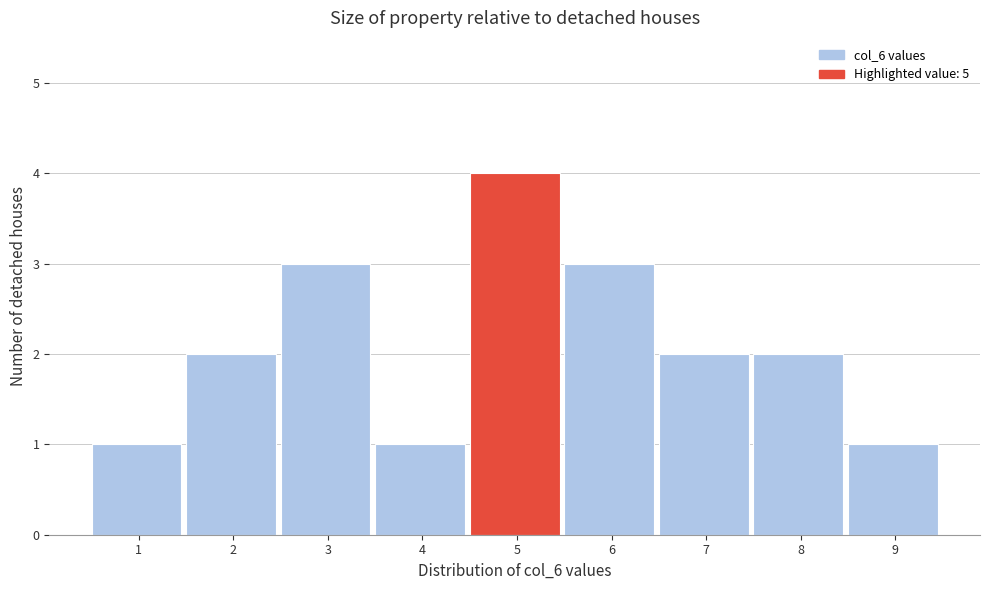

Reading left to right, list all the values displayed in this chart.

1=1	2=2	3=3	4=1	5=4	6=3	7=2	8=2	9=1